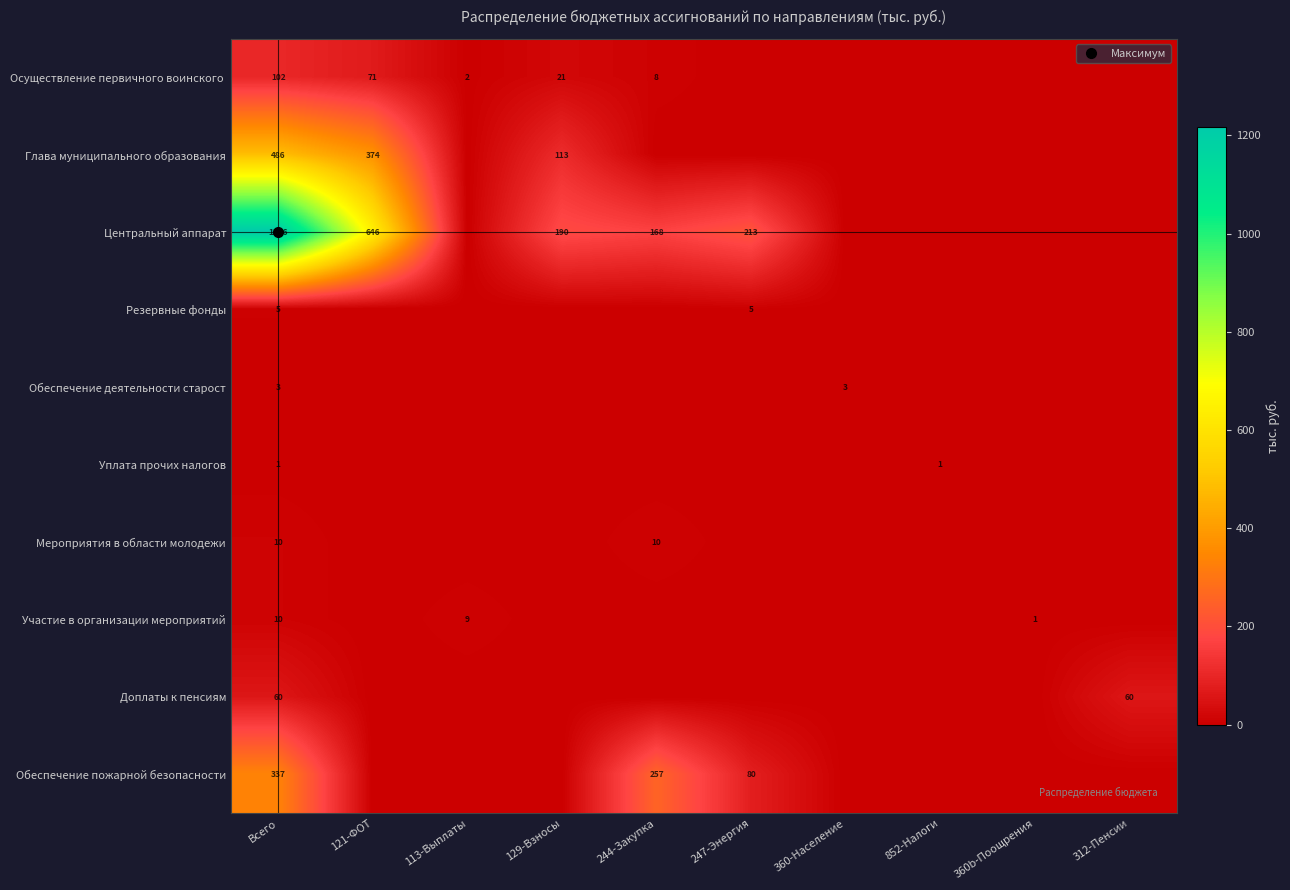

True or false: Участие в организации мероприятий has a value of 1.4 at 360b-Поощрения.

False